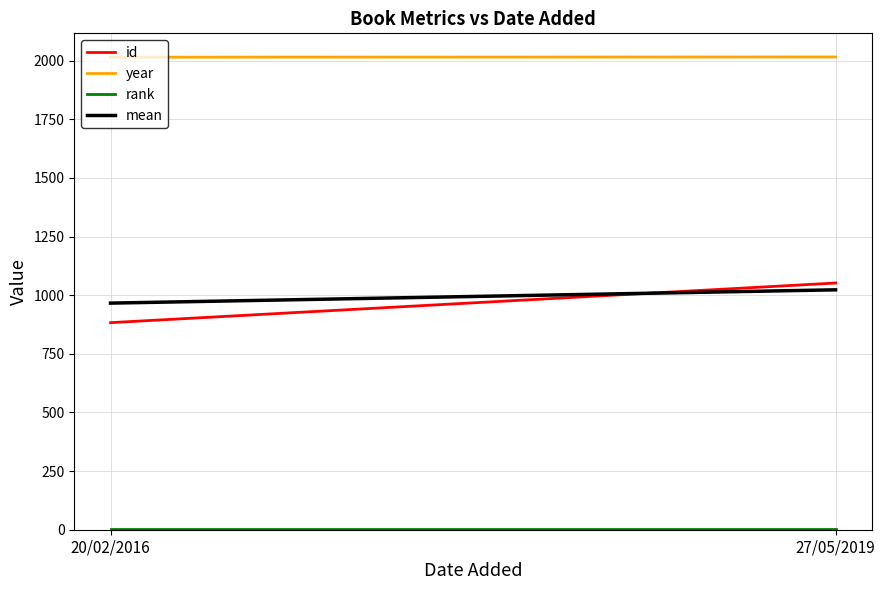

Reading right to left, transcribe all the data shown in this chart.

id: 1052.0	883.0
year: 2016.0	2015.0
rank: 1.0	1.0
mean: 1023.0	966.3